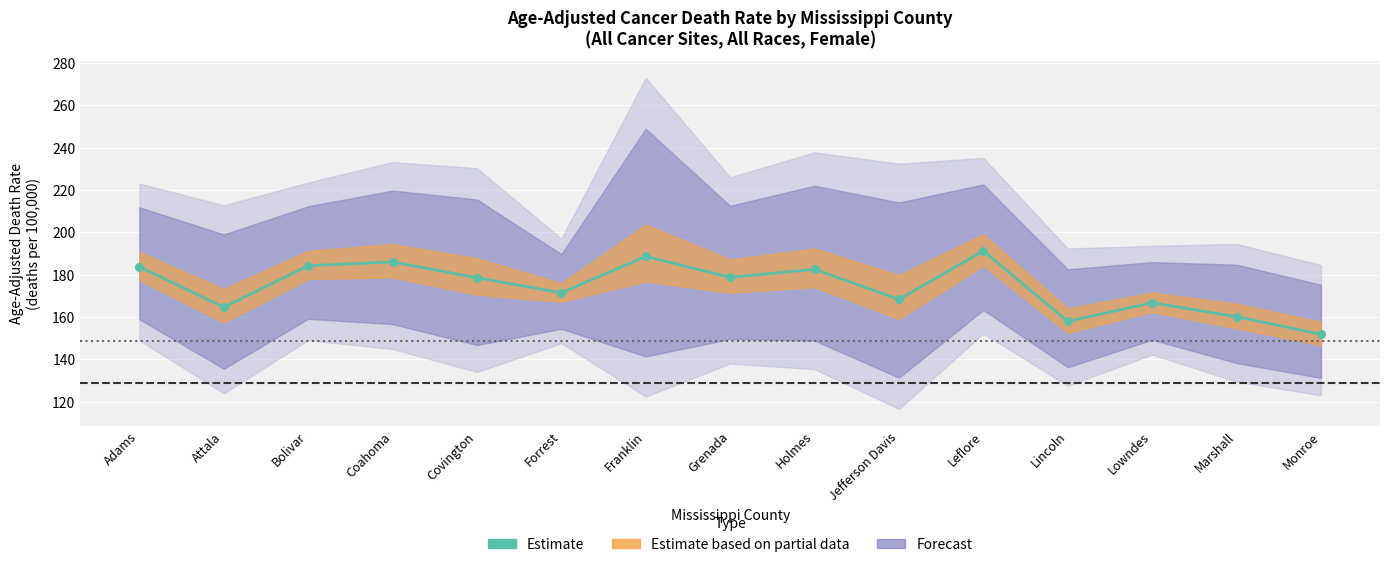

Is the value of Age-Adjusted Death Rate at Jefferson Davis greater than the value of Lower 95% CI at Marshall?

Yes